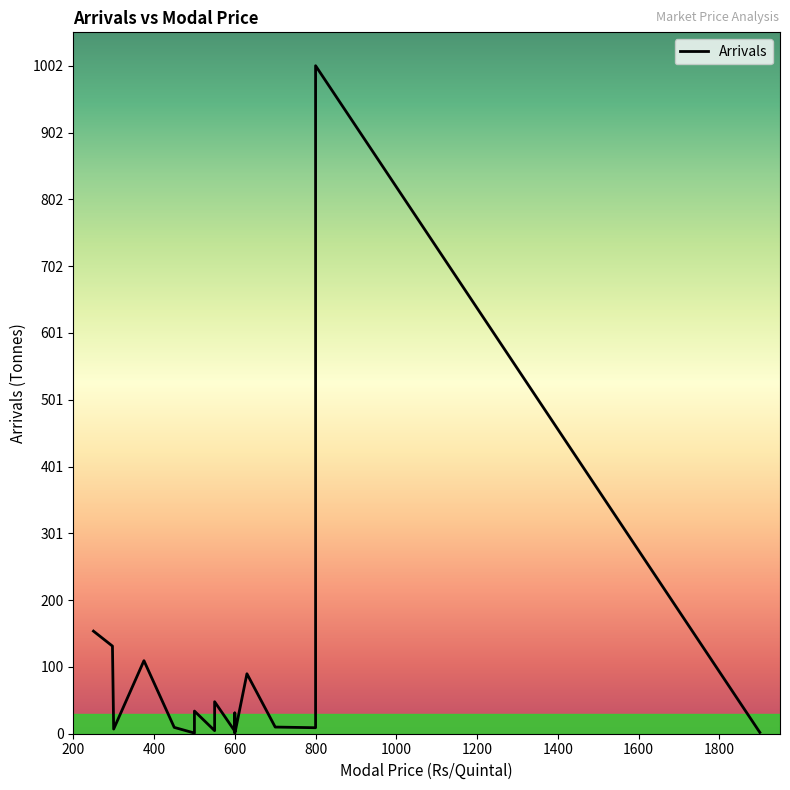

Between 600 and 800, which is larger?

800